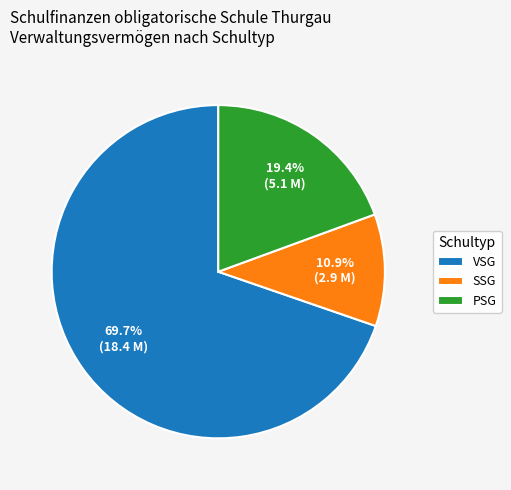

Which category accounts for the majority?

VSG